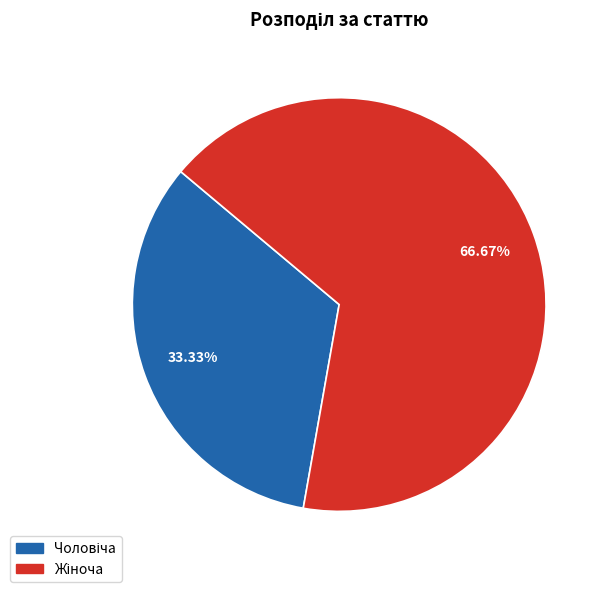

Is there a majority slice in this chart?

Yes